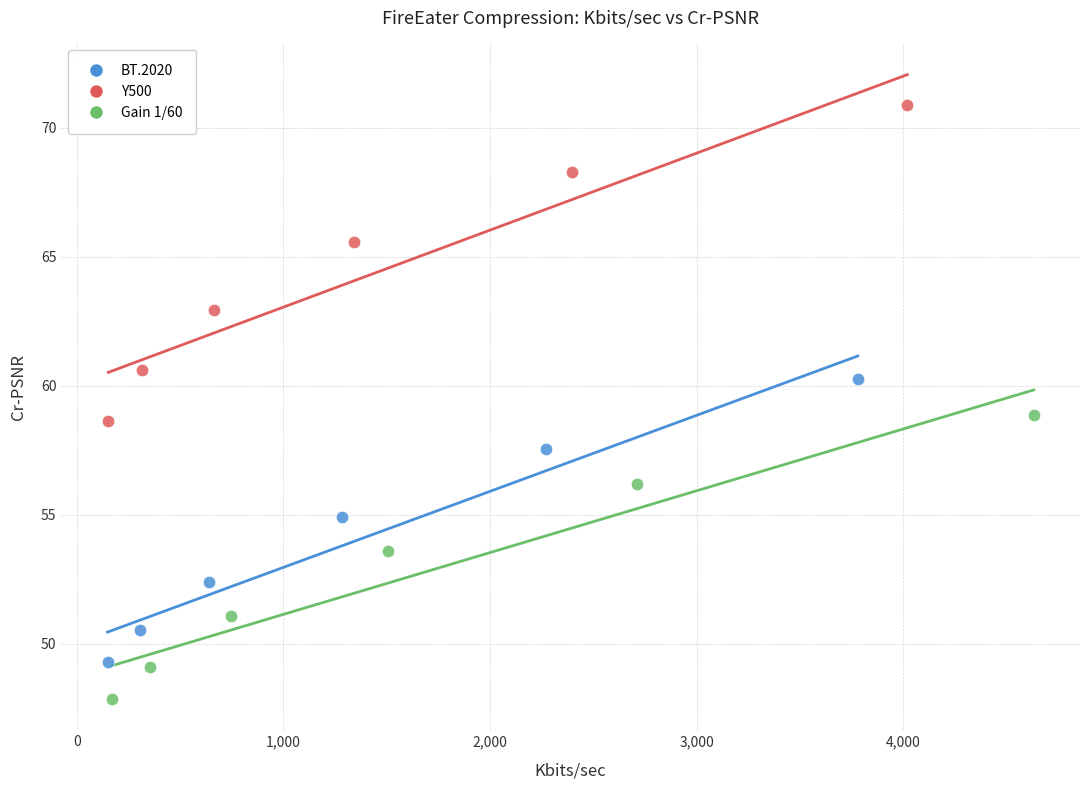

Which series has the widest spread of Y values?

Y500